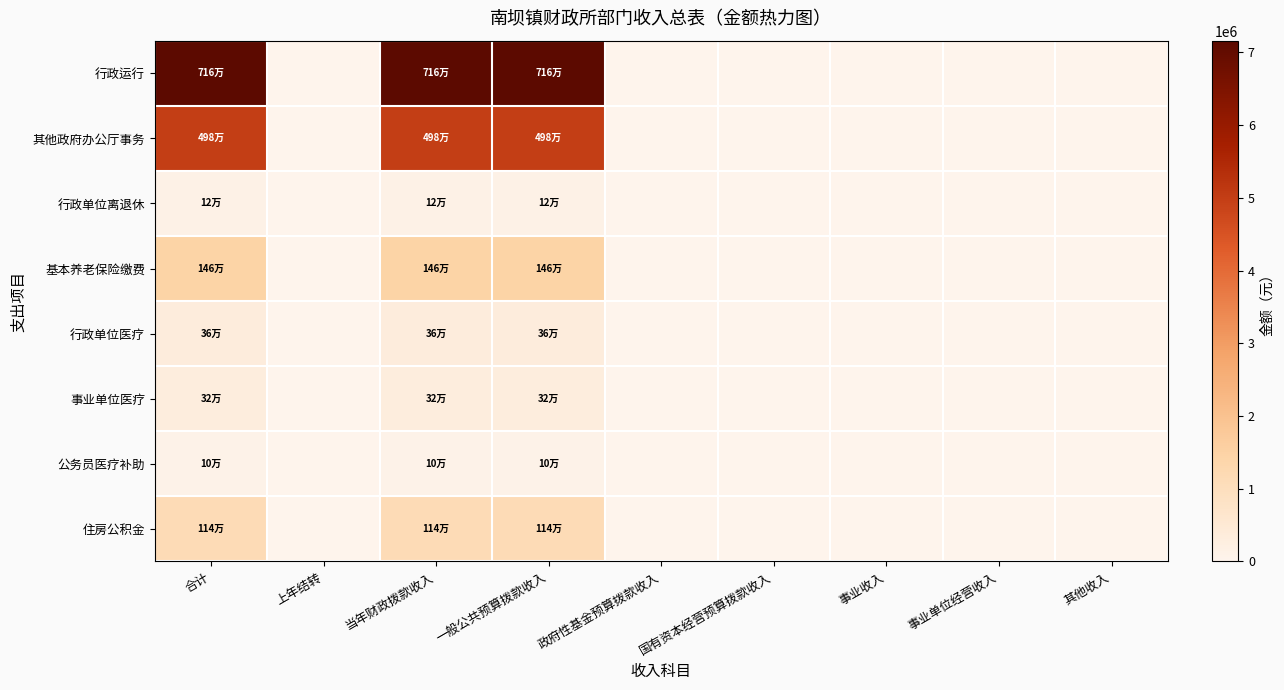

What is the maximum value shown in the chart?

7161019.3